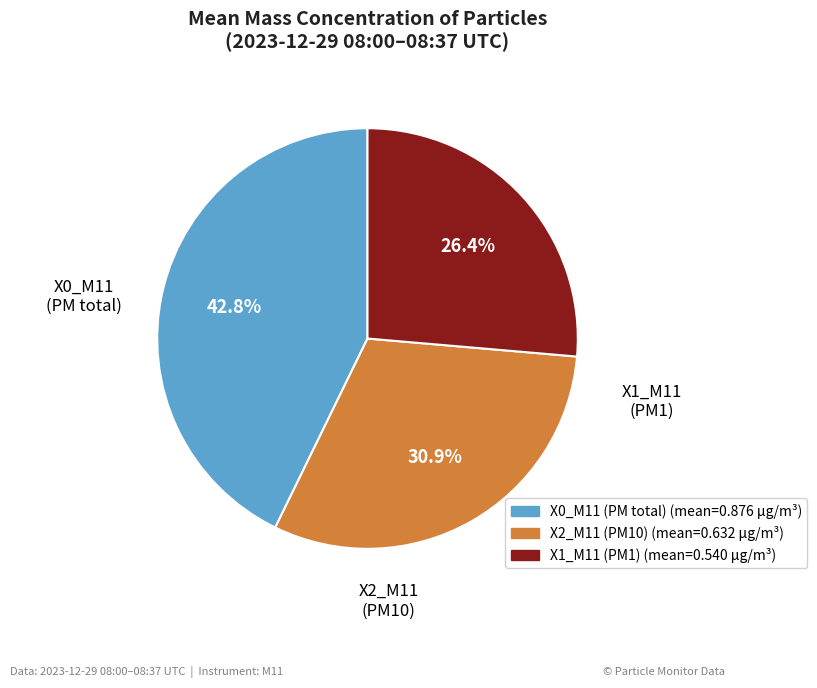

Does any single category account for the majority?

No